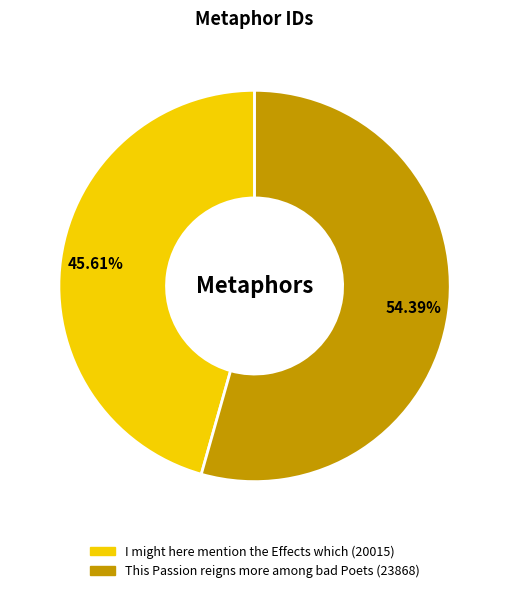

What percentage is the This Passion reigns more among bad Poets slice, to the nearest percent?

54%